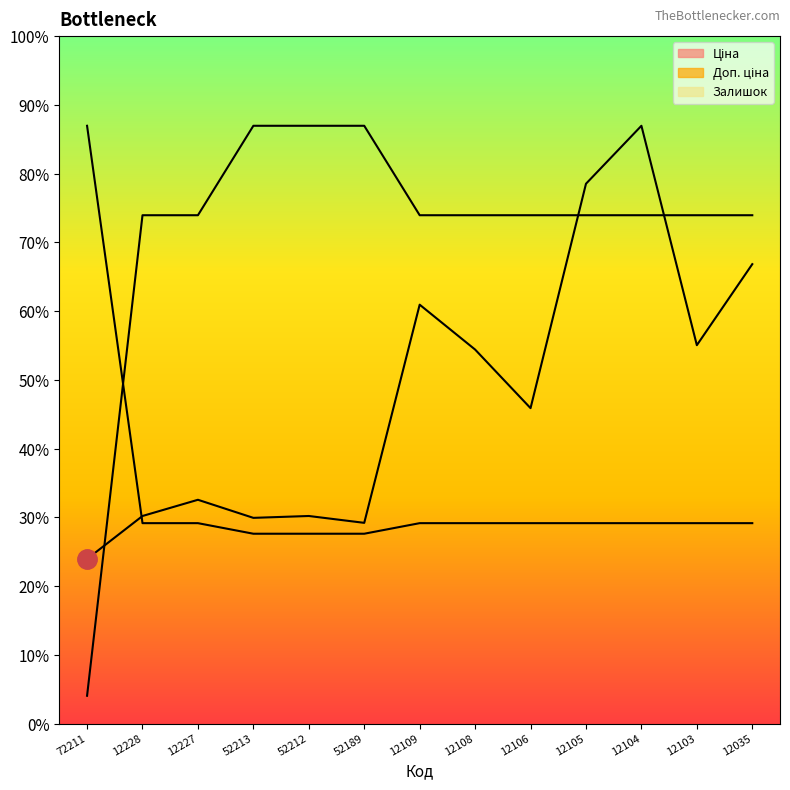

Is the value of Ціна at 12228 greater than the value of Залишок at 12106?

Yes